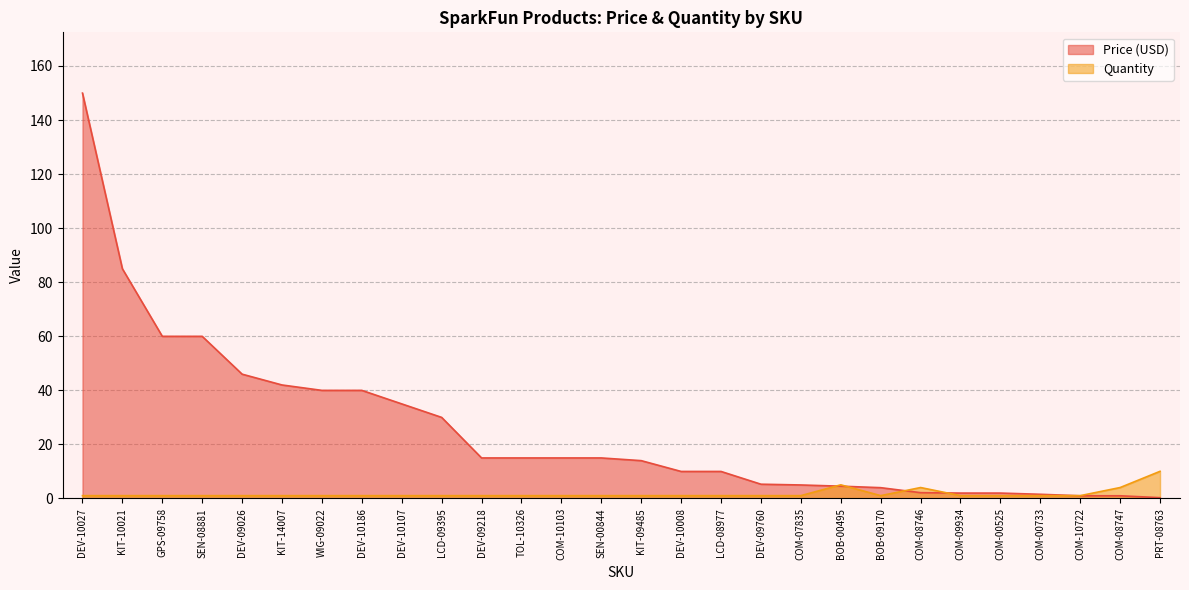

Which has a higher value, SEN-00844 or DEV-09760?

SEN-00844